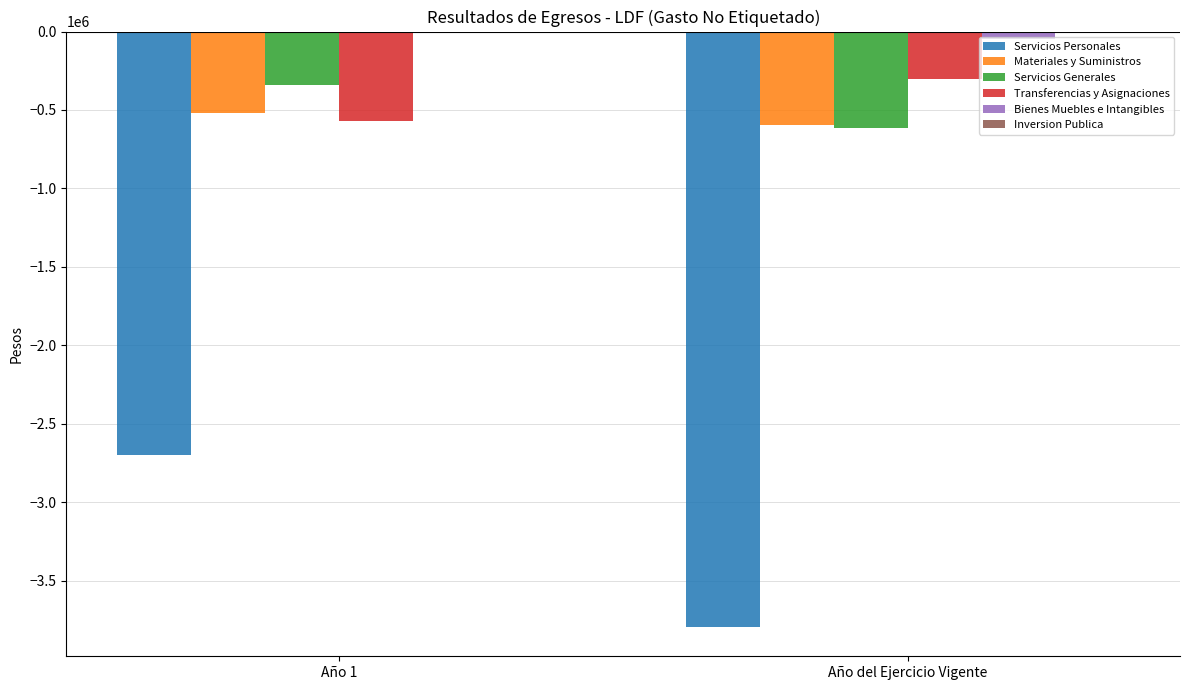

Is the value of Transferencias y Asignaciones at Año 1 greater than the value of Servicios Personales at Año del Ejercicio Vigente?

Yes